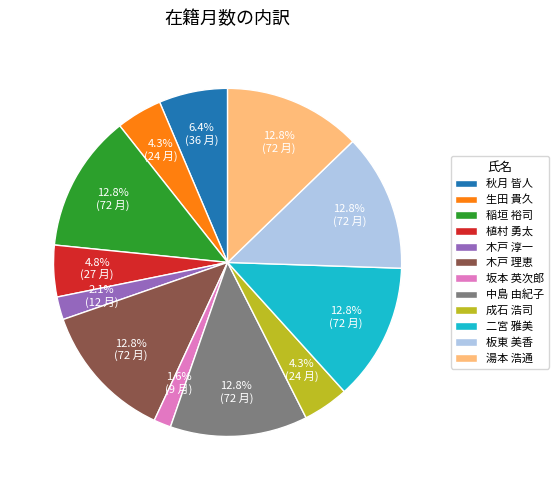

Is there a majority slice in this chart?

No